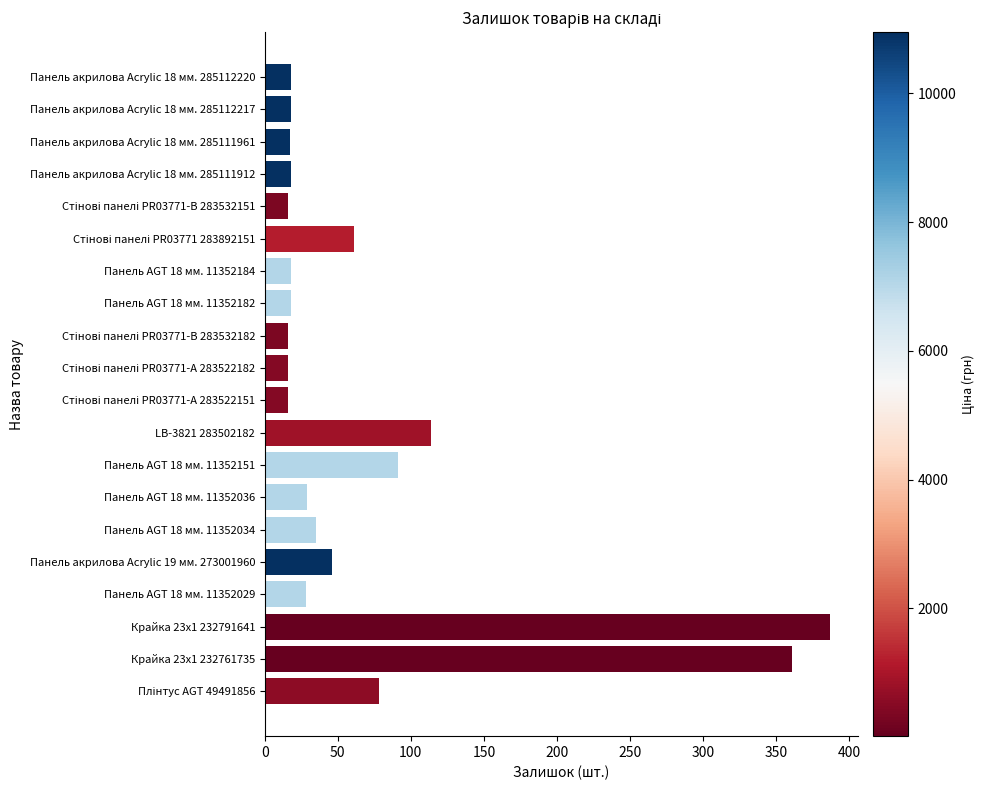

What is the difference between the maximum and minimum values?

371